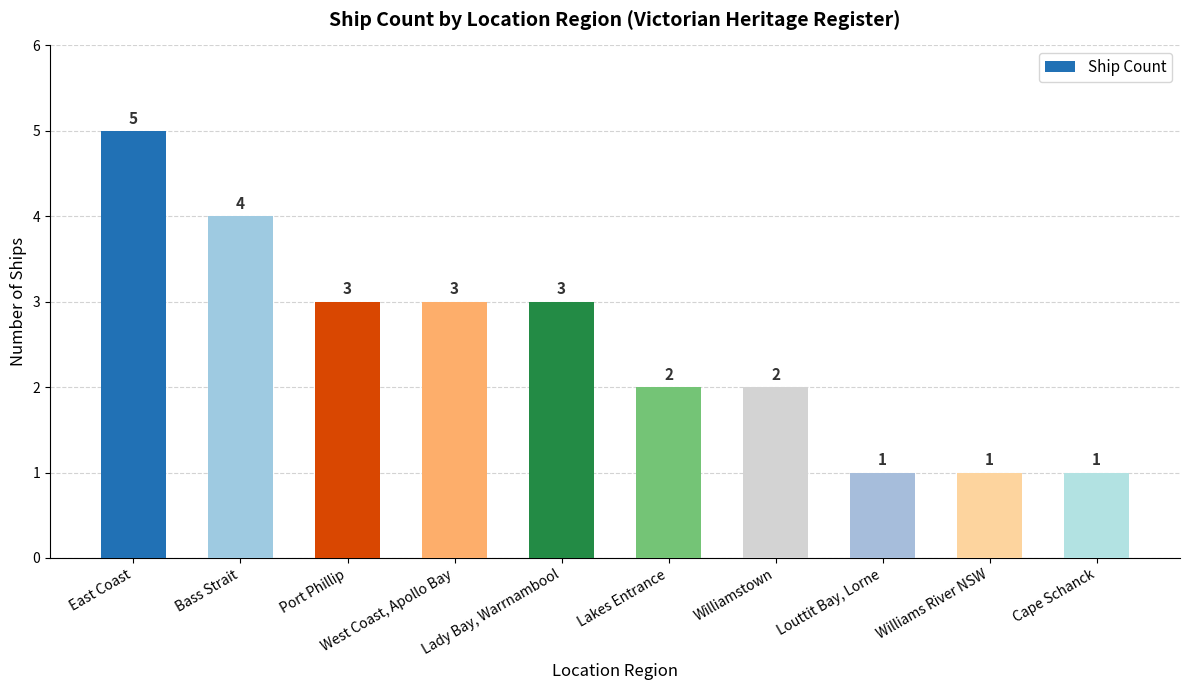

What is the value of the 6th bar from the left?

2